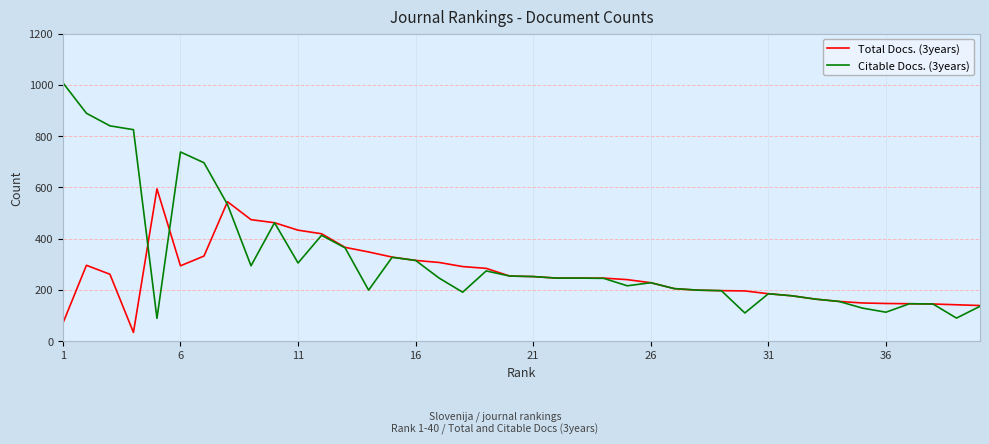

Which series has the widest spread of values?

Citable Docs. (3years)